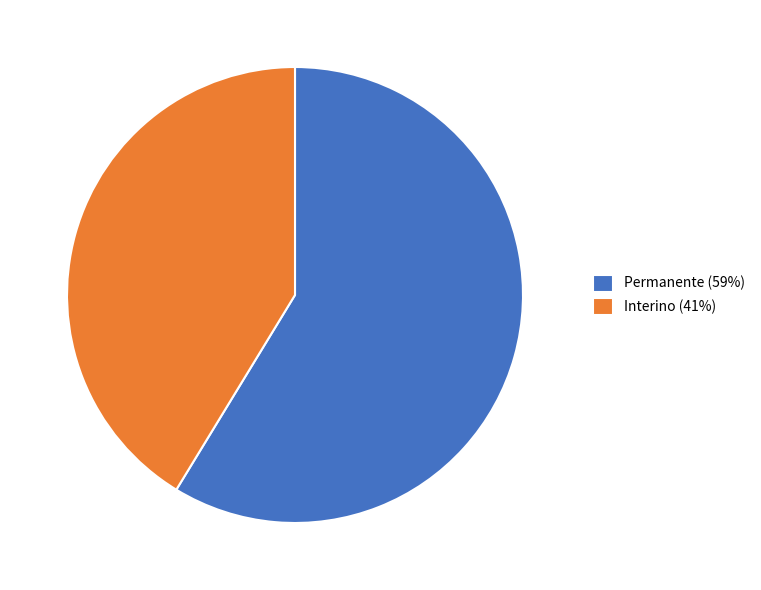

Rank the categories by value from highest to lowest.

Permanente, Interino